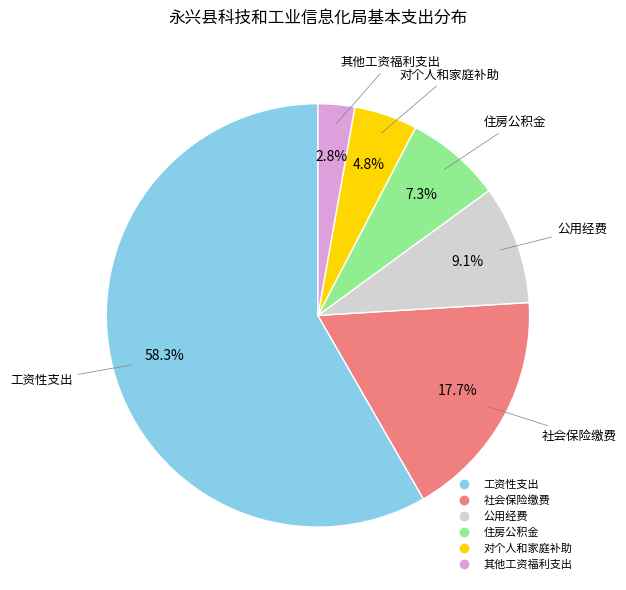

Does any single category account for the majority?

Yes